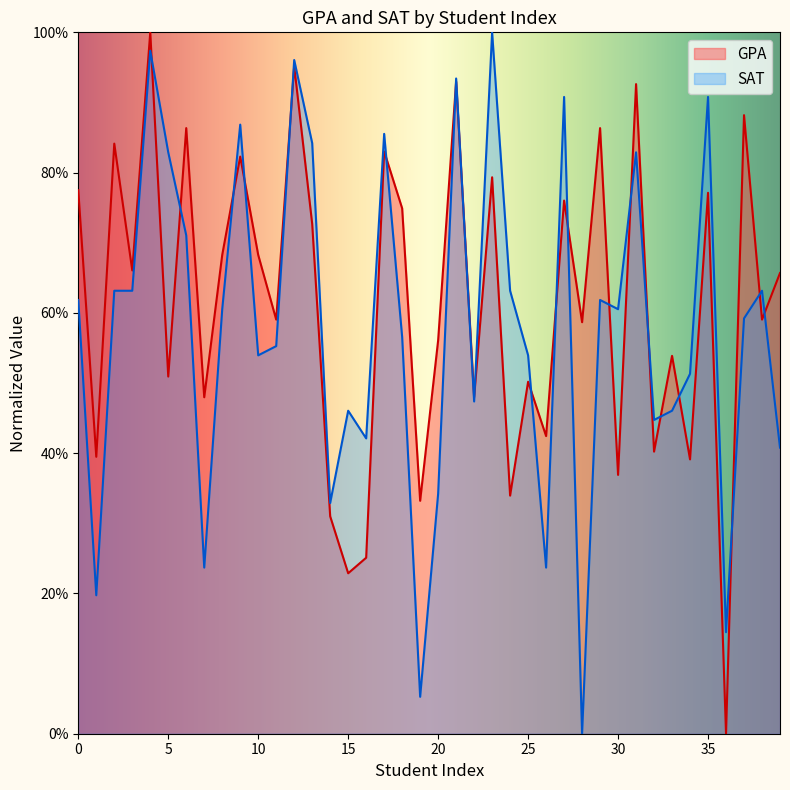

Between 1 and 1, which is larger?

1